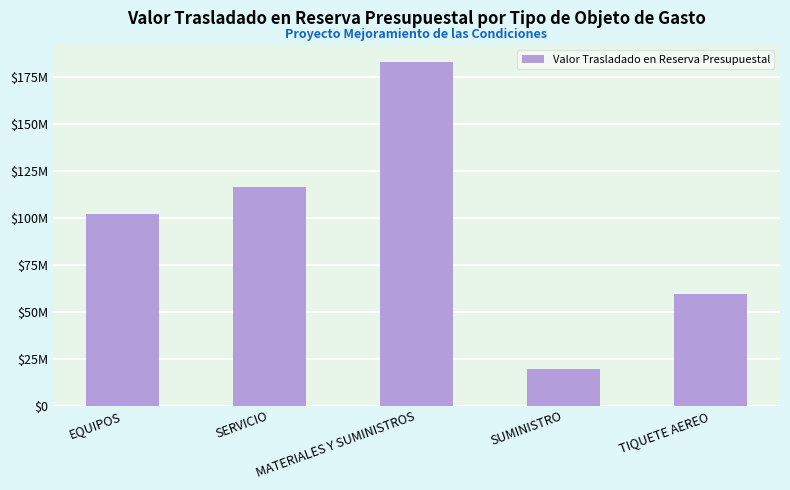

List the labels in order of value, largest first.

MATERIALES Y SUMINISTROS, SERVICIO, EQUIPOS, TIQUETE AEREO, SUMINISTRO